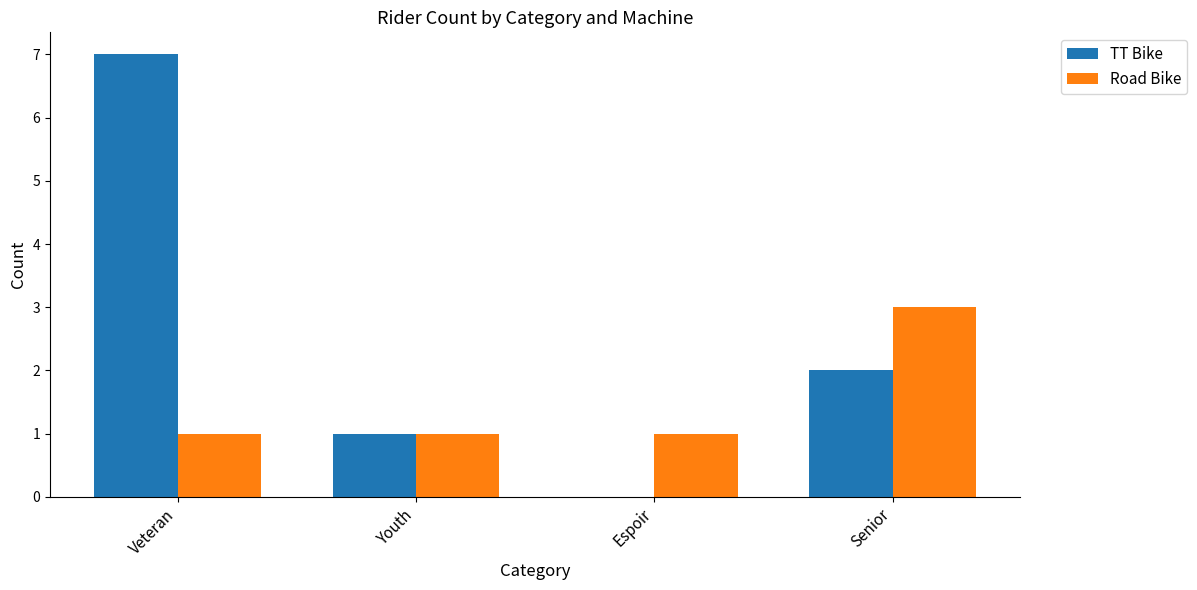

Reading left to right, what are all the values shown in this chart?

TT Bike: Veteran=7	Youth=1	Espoir=0	Senior=2
Road Bike: Veteran=1	Youth=1	Espoir=1	Senior=3